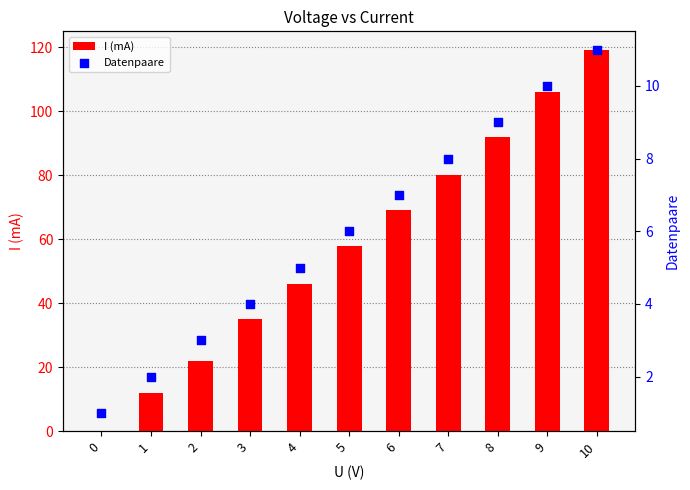

What is the total value across all series at 3?

39